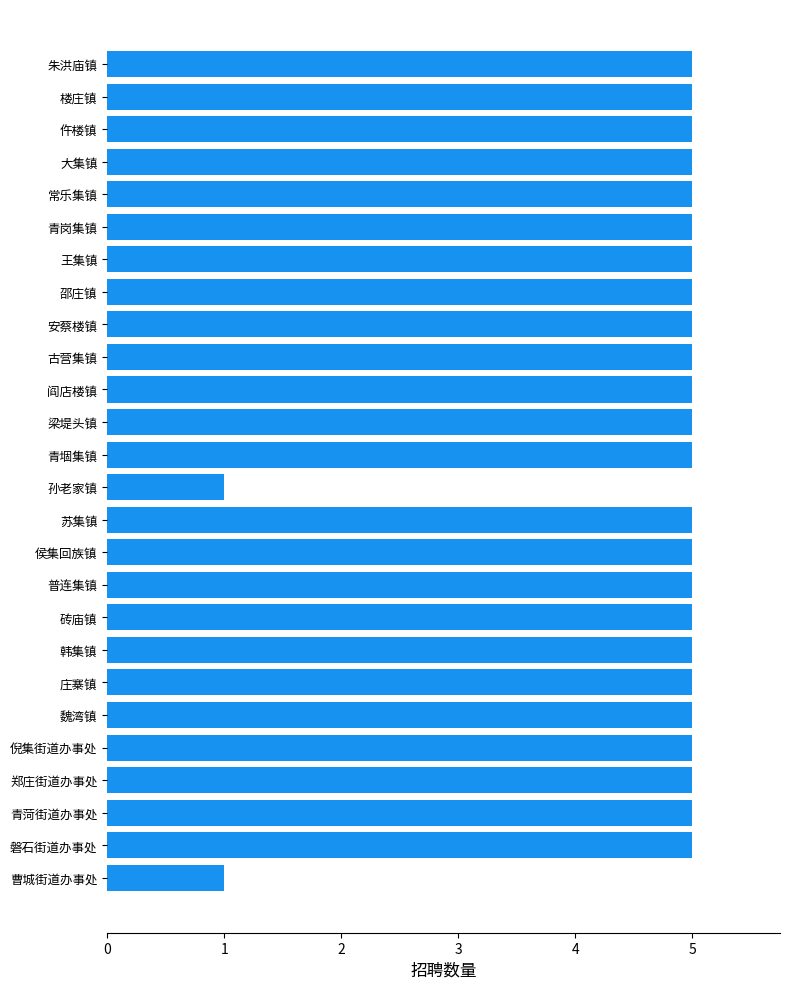

Reading bottom to top, transcribe all the data shown in this chart.

曹城街道办事处=1	磐石街道办事处=5	青菏街道办事处=5	郑庄街道办事处=5	倪集街道办事处=5	魏湾镇=5	庄寨镇=5	韩集镇=5	砖庙镇=5	普连集镇=5	侯集回族镇=5	苏集镇=5	孙老家镇=1	青堌集镇=5	梁堤头镇=5	阎店楼镇=5	古营集镇=5	安蔡楼镇=5	邵庄镇=5	王集镇=5	青岗集镇=5	常乐集镇=5	大集镇=5	仵楼镇=5	楼庄镇=5	朱洪庙镇=5